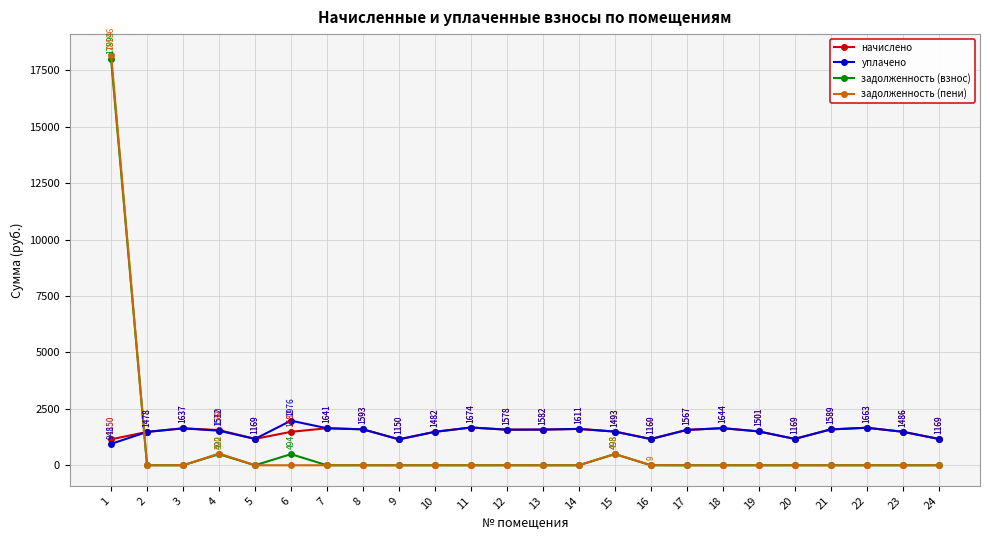

How many data points does each series have?

24